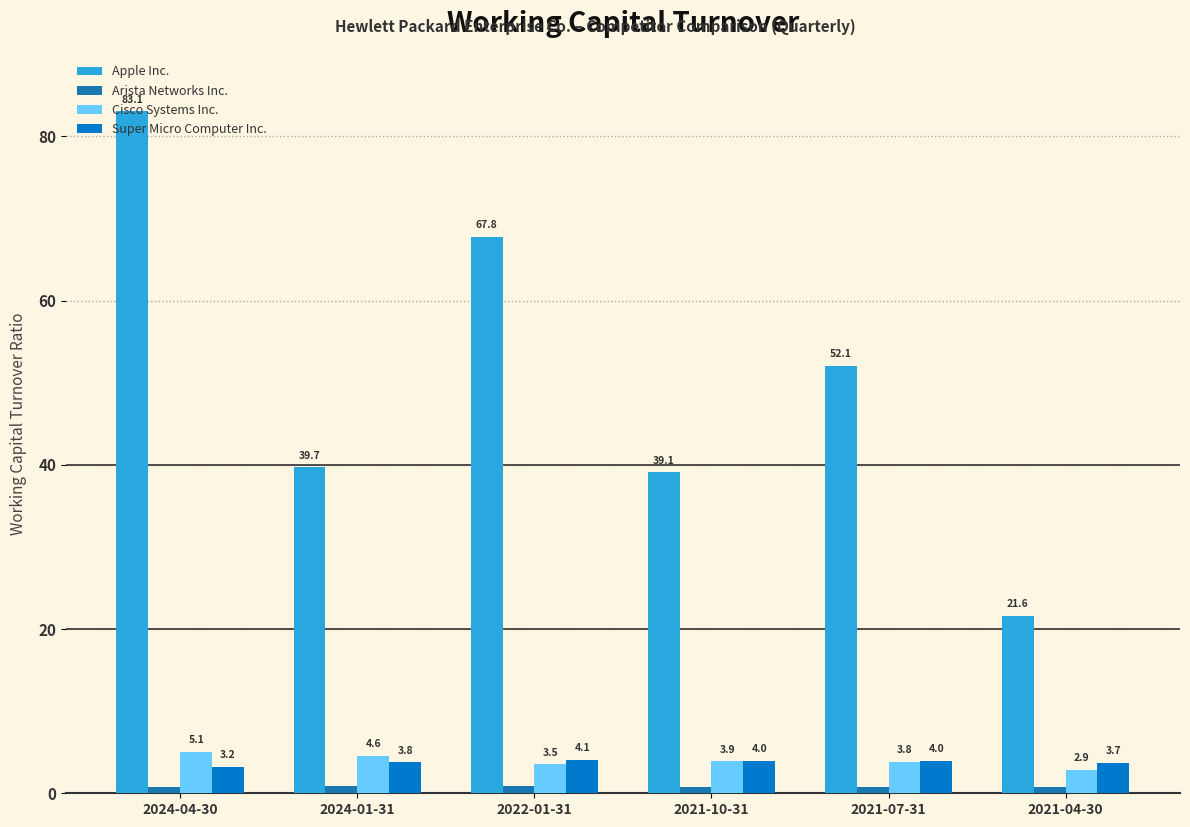

Which has a higher value, 2021-04-30 or 2022-01-31?

2022-01-31